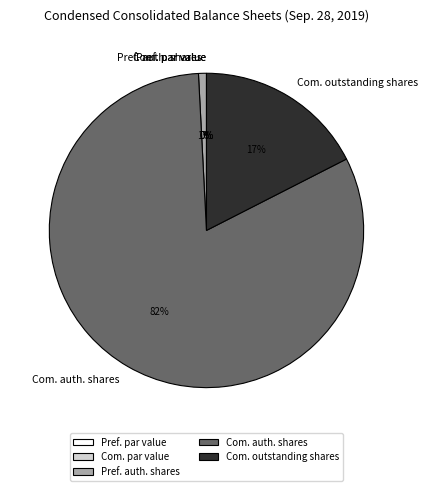

To the nearest percent, what is the average slice percentage?

17%